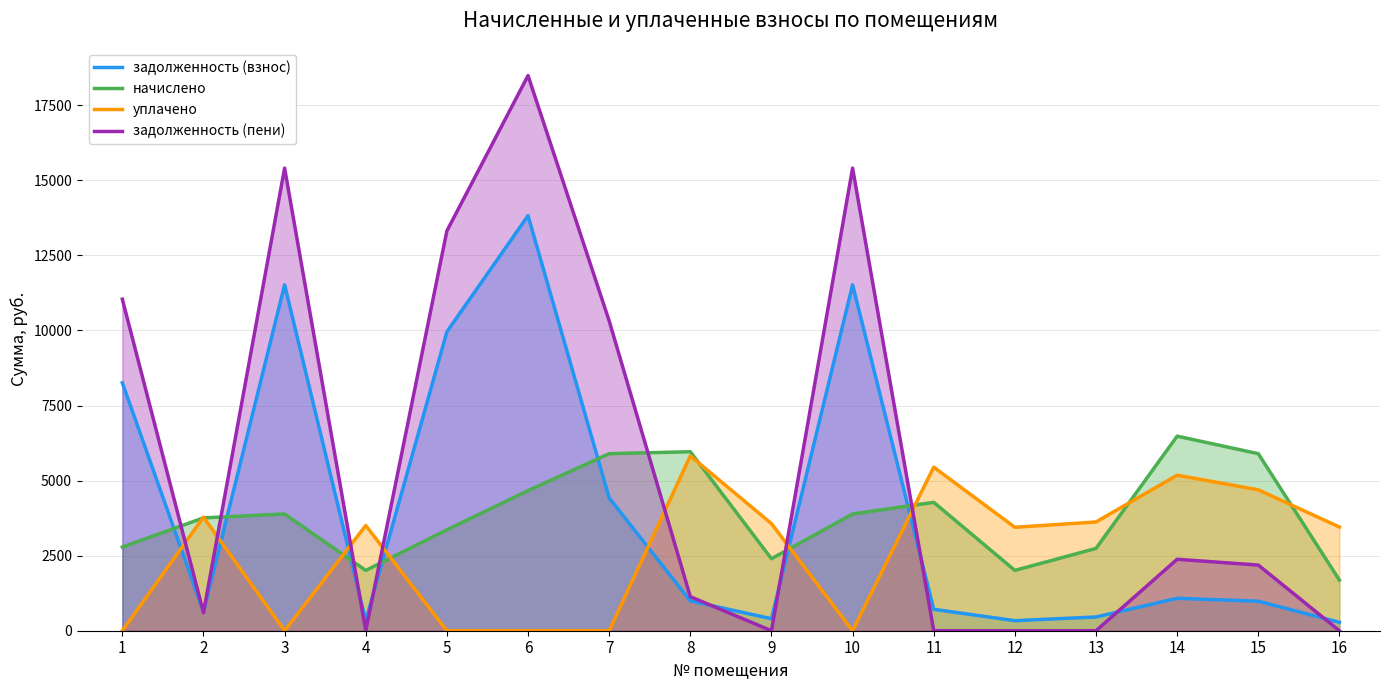

Between 12 and 3, which is larger?

3